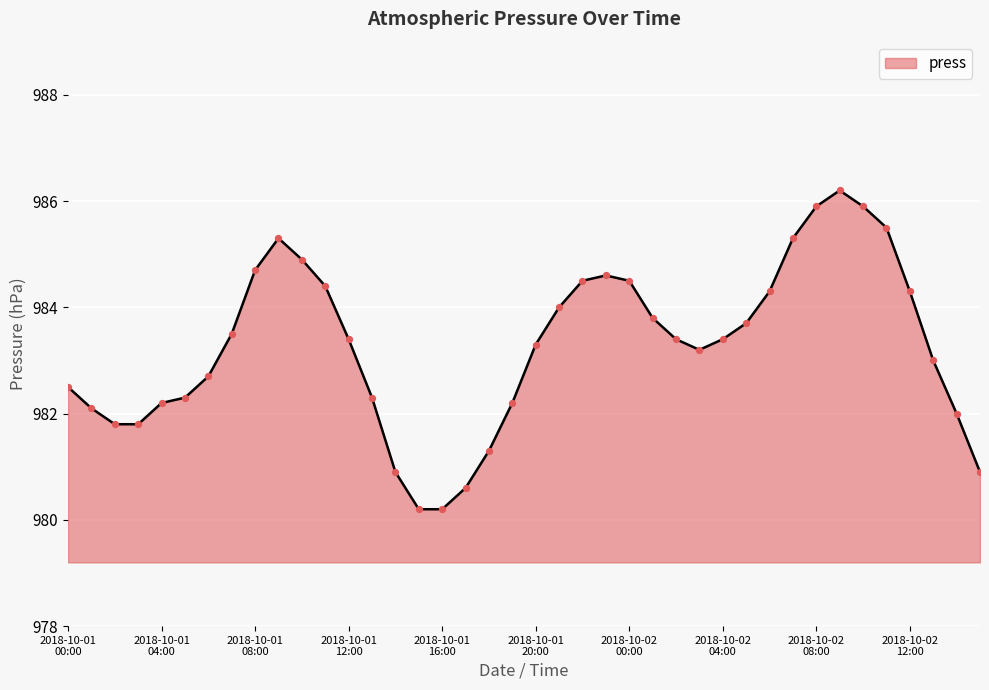

What is the minimum value shown in the chart?

980.2